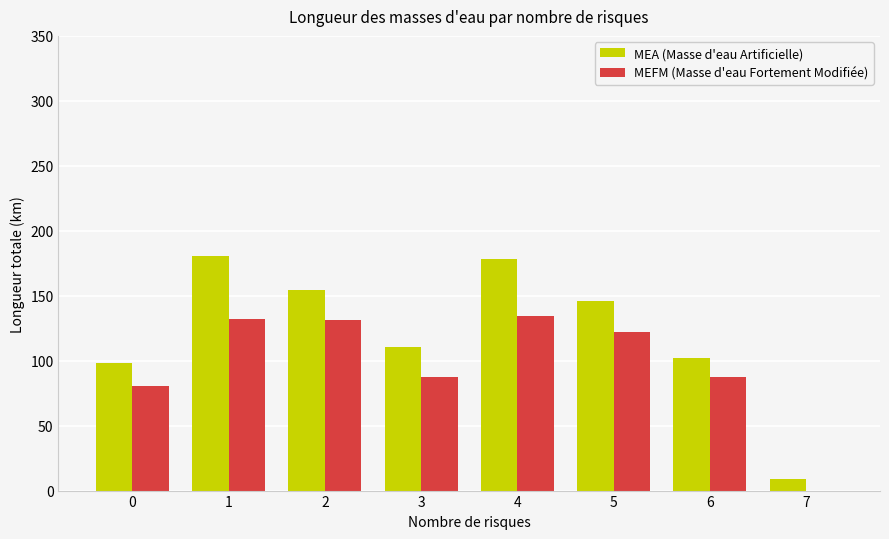

What is the sum of all MEA (Masse d'eau Artificielle) values?

978.5